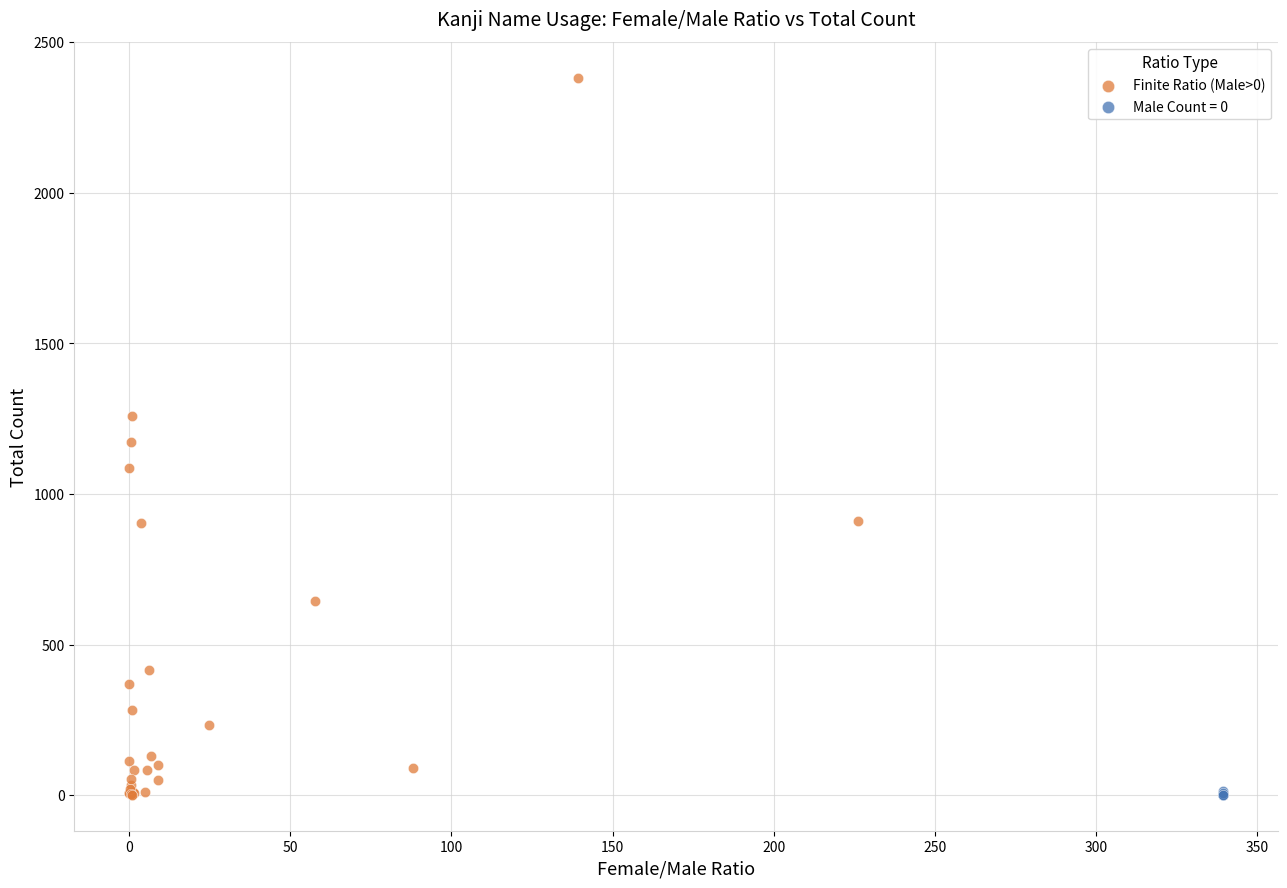

Which series reaches the maximum Y coordinate?

Finite Ratio (Male>0)